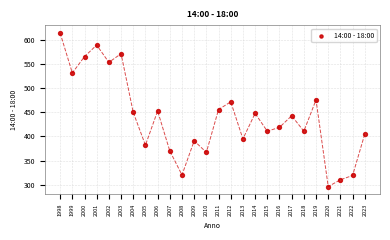

What is the range of X values (max minus min)?

25